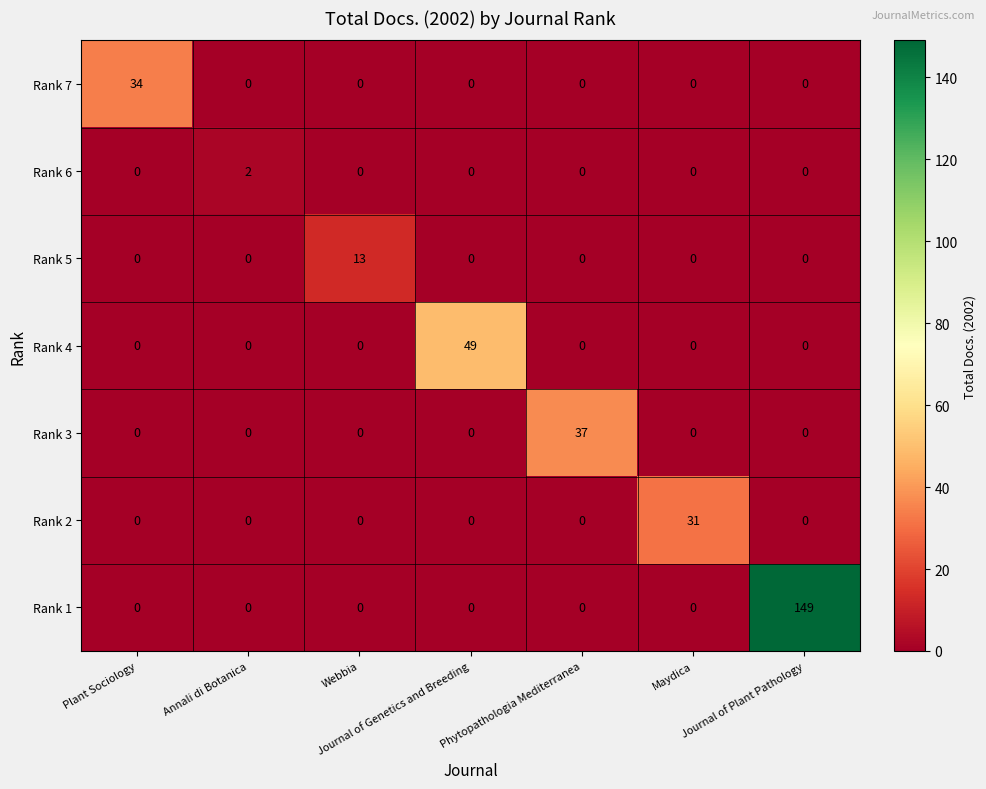

Which series has the largest total across all categories?

Rank 1